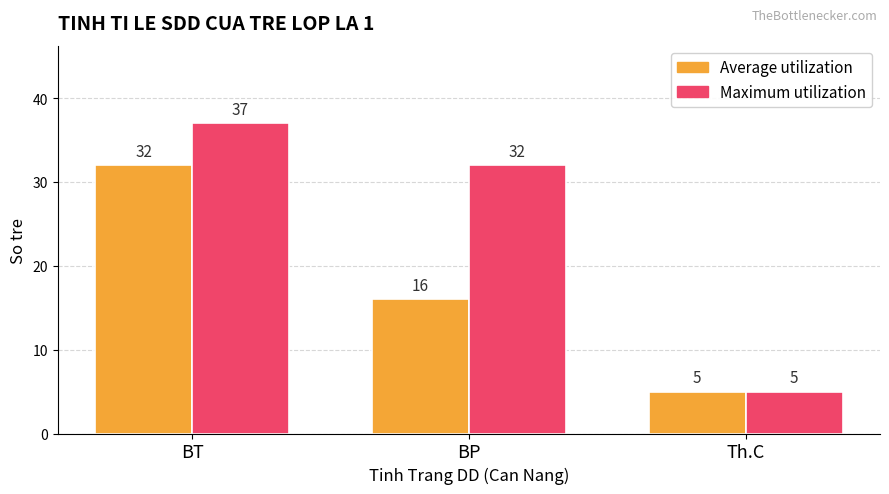

Reading right to left, transcribe all the data shown in this chart.

Average utilization: 5	16	32
Maximum utilization: 5	32	37